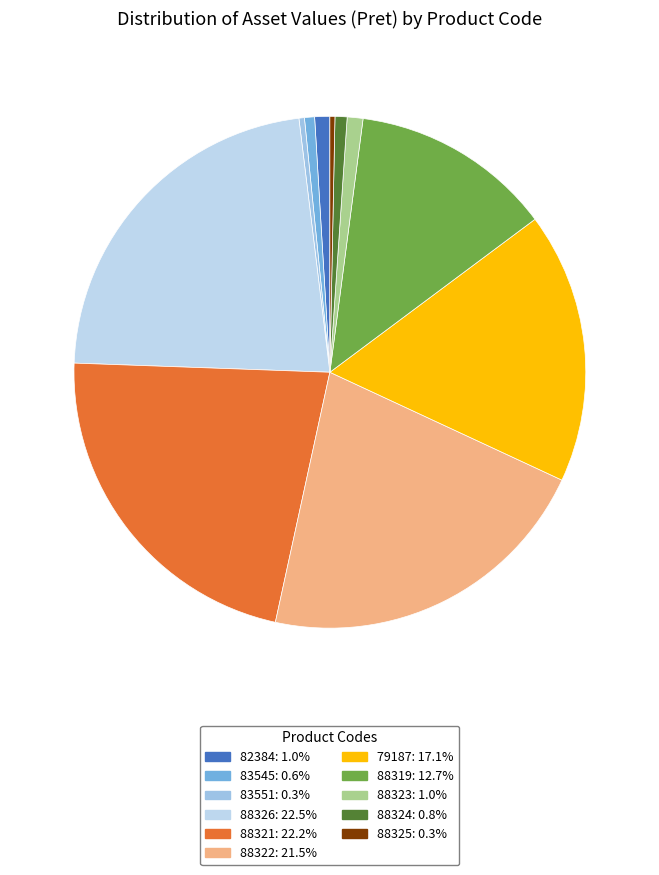

Do 82384 and 88319 together represent more than half of the pie?

No